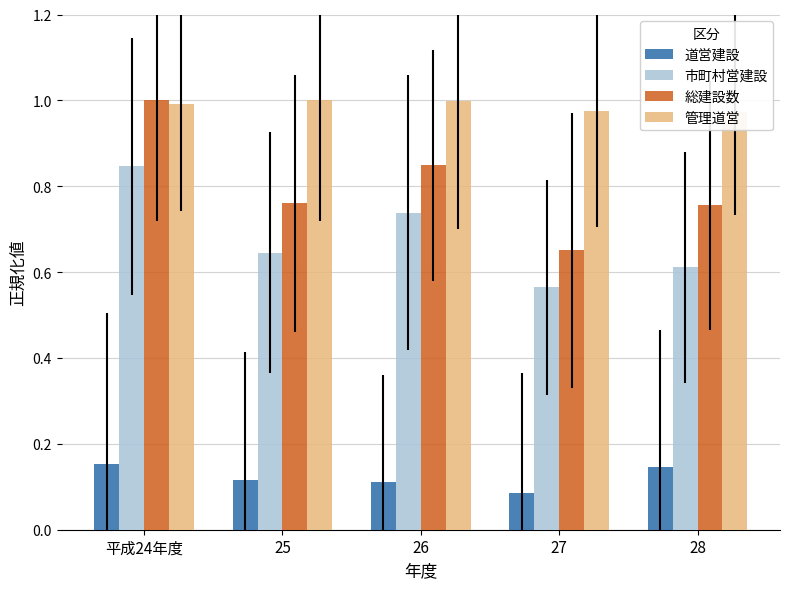

Reading right to left, transcribe all the data shown in this chart.

道営建設: 28=0.1	27=0.1	26=0.1	25=0.1	平成24年度=0.2
市町村営建設: 28=0.6	27=0.6	26=0.7	25=0.6	平成24年度=0.8
総建設数: 28=0.8	27=0.7	26=0.8	25=0.8	平成24年度=1.0
管理道営: 28=1.0	27=1.0	26=1.0	25=1.0	平成24年度=1.0